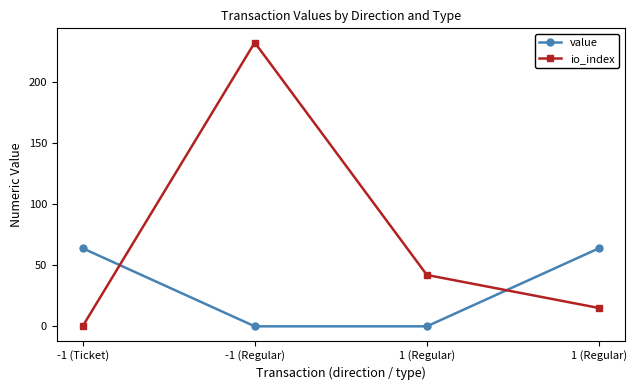

Which series changed the most between -1 (Ticket) and 1 (Regular)?

value